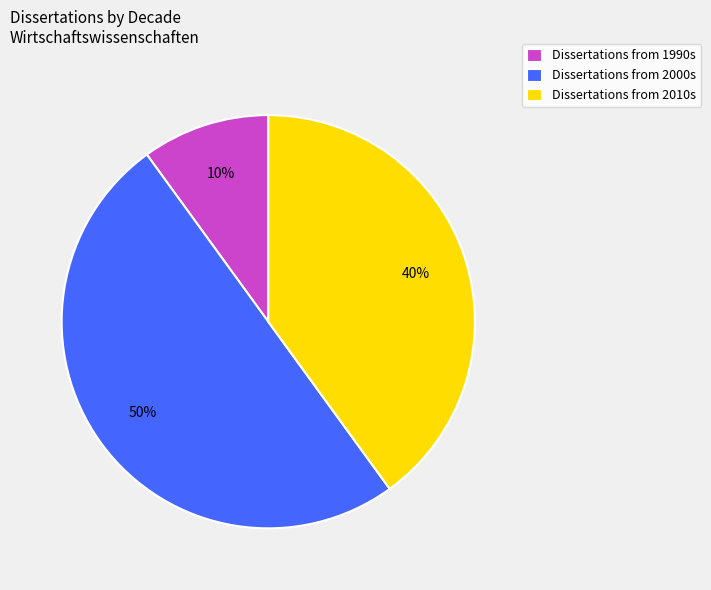

To the nearest percent, what is the average slice percentage?

33%